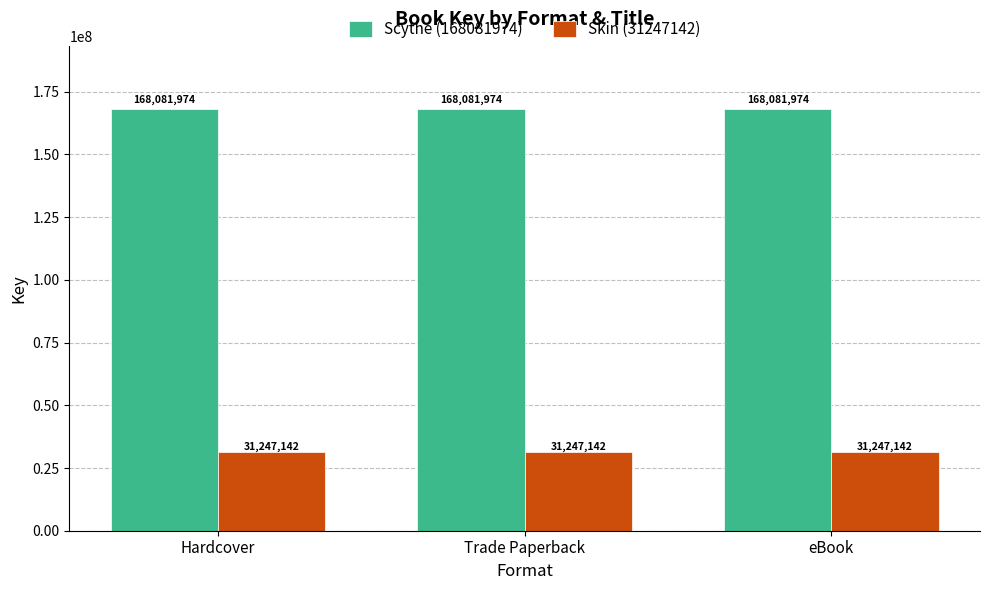

Which series has the largest total across all categories?

Scythe (168081974)